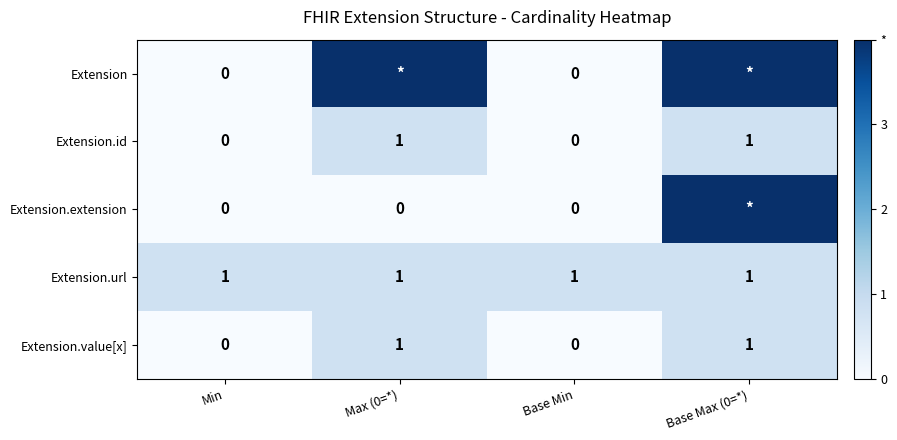

True or false: Extension.value[x] has a value of 0 at Base Min.

True